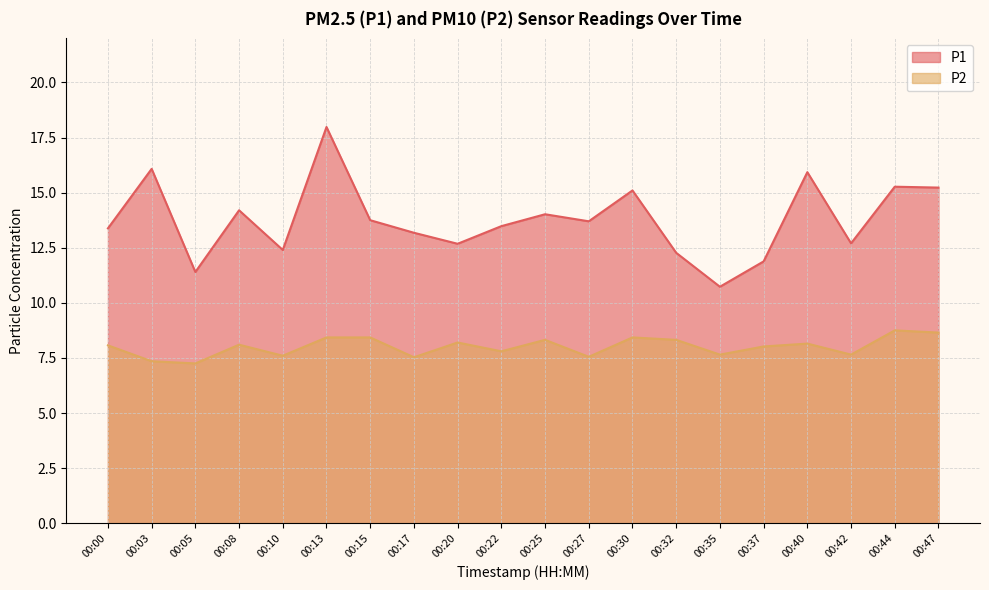

At how many categories does at least one series exceed 10?

20